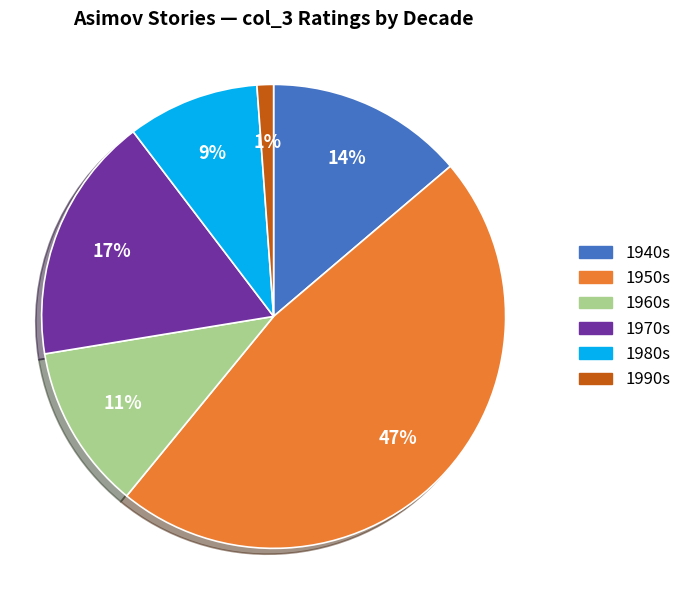

Between 1990s and 1960s, which is larger?

1960s